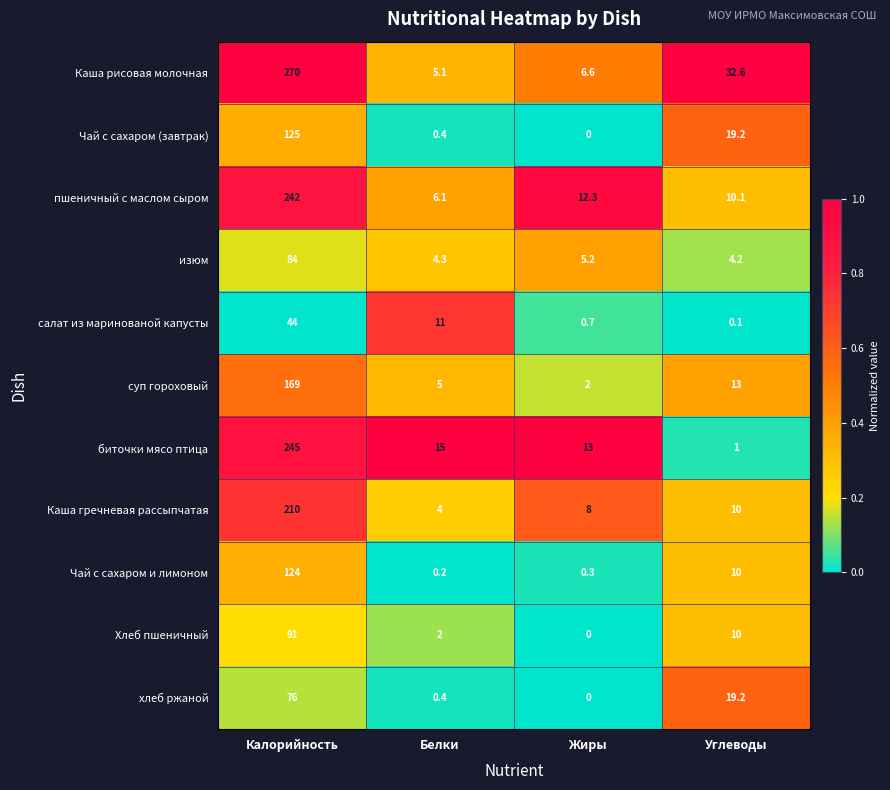

What is the sum of all пшеничный с маслом сыром values?

270.5